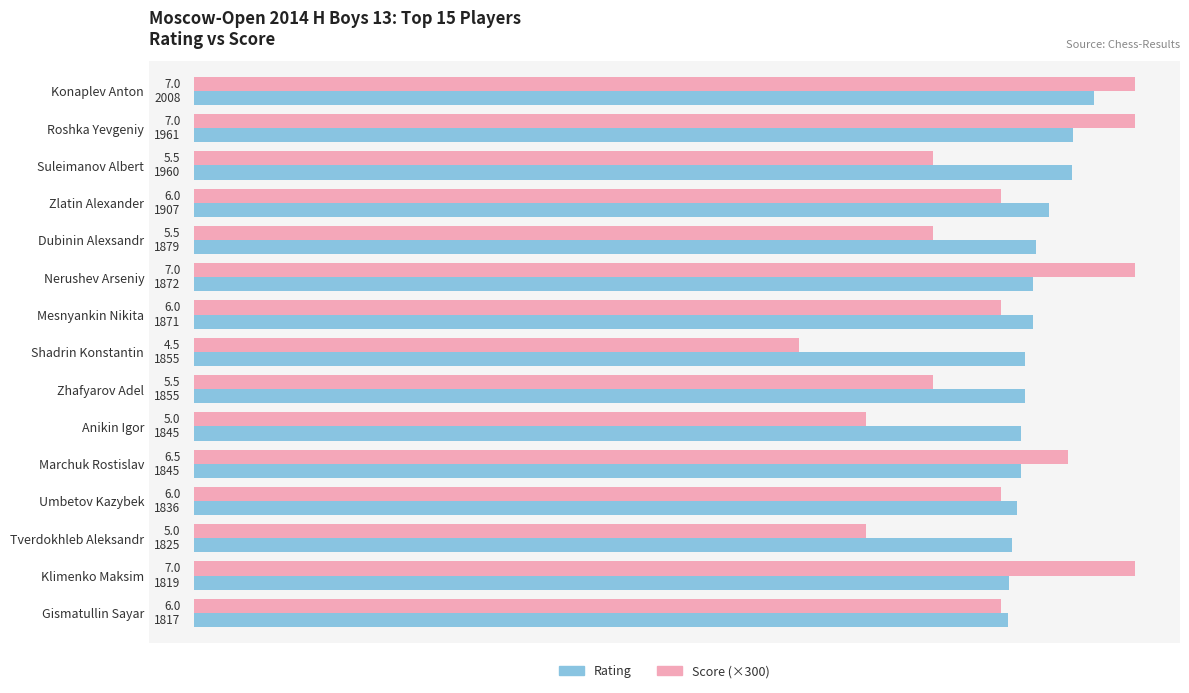

The value of Score (×300) at Marchuk Rostislav is 1950. True or false?

True